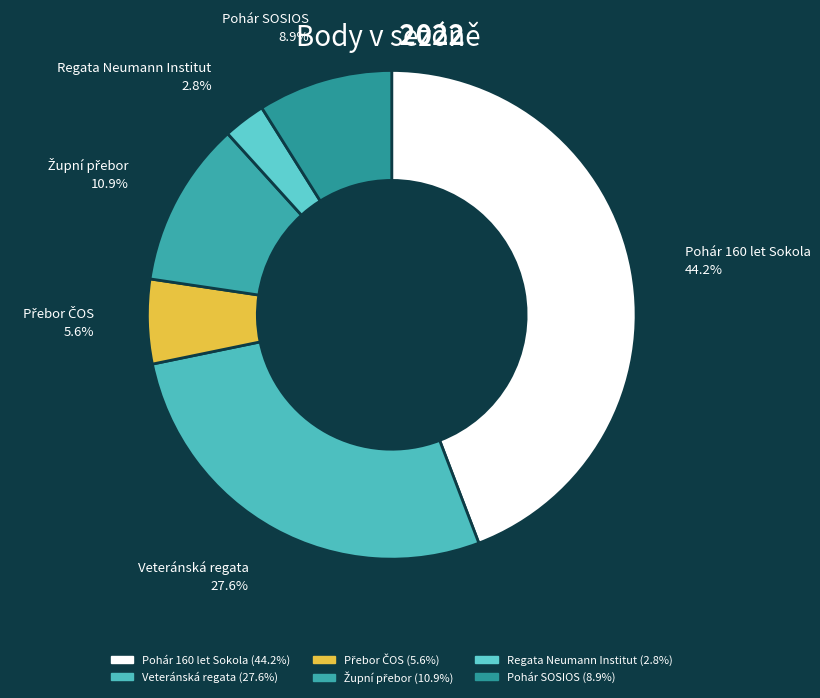

The Regata Neumann Institut slice represents 8% of the pie. True or false?

False